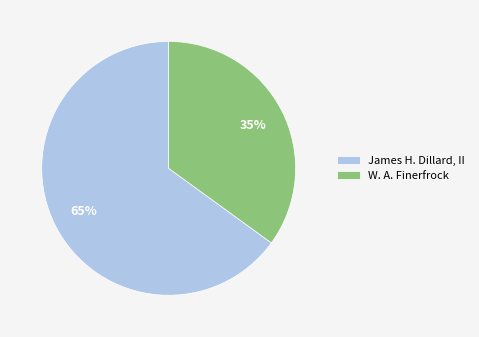

To the nearest percent, what is the difference between the largest and smallest slice percentages?

30%